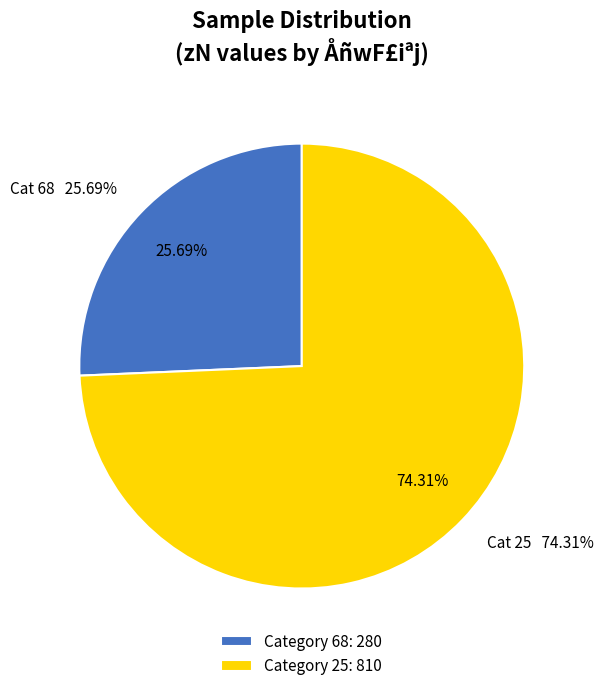

Which category has the biggest portion of the pie?

25